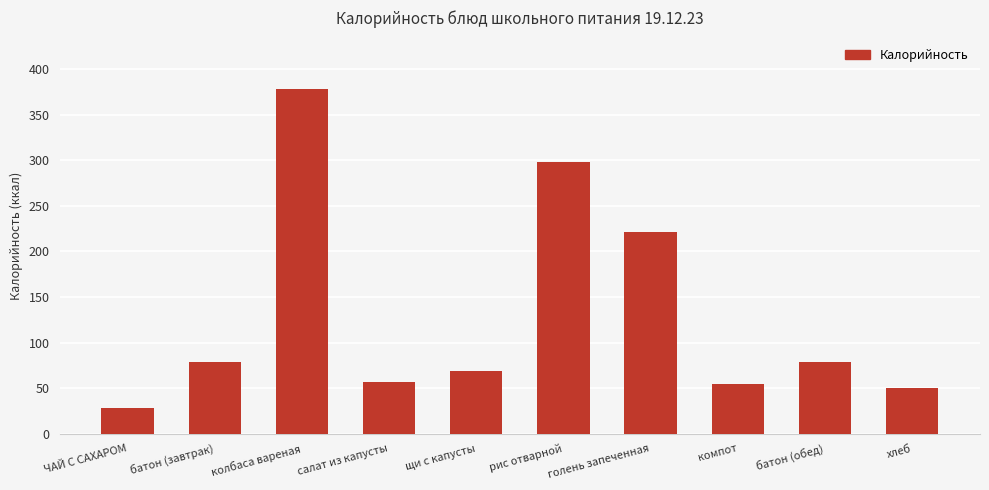

Between хлеб and компот, which is larger?

компот